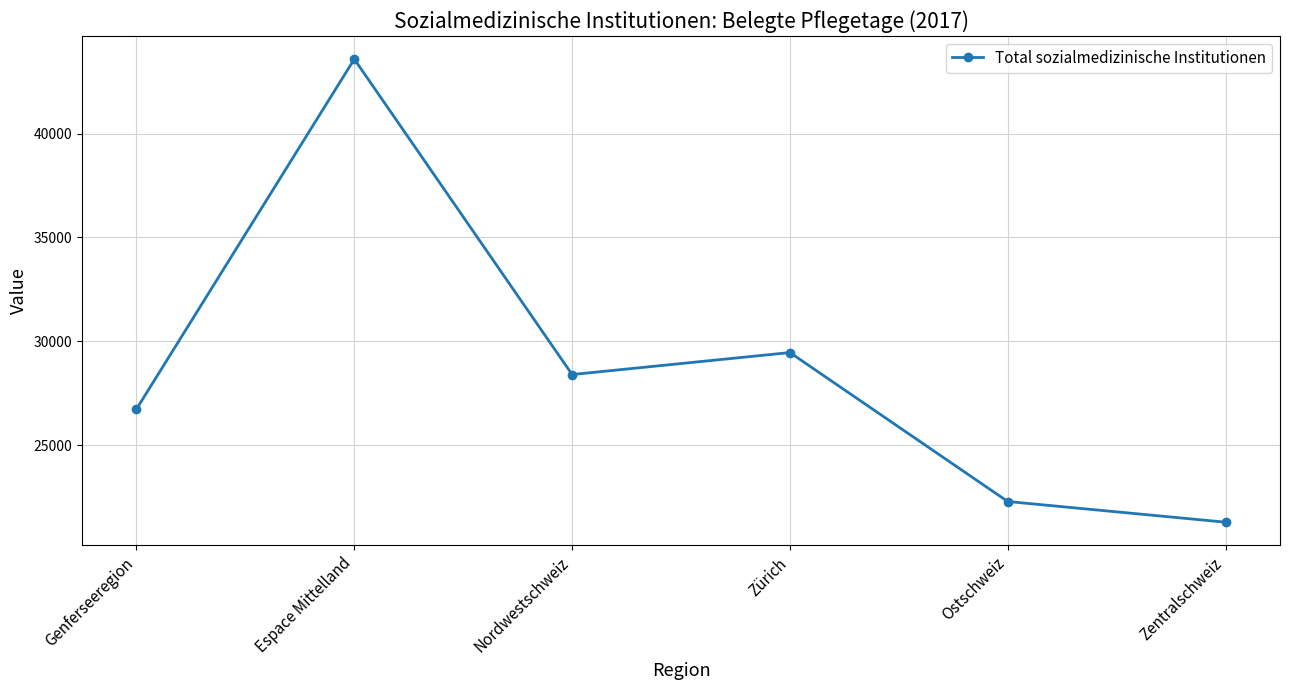

The chart shows a value of 22306 at Ostschweiz. True or false?

True